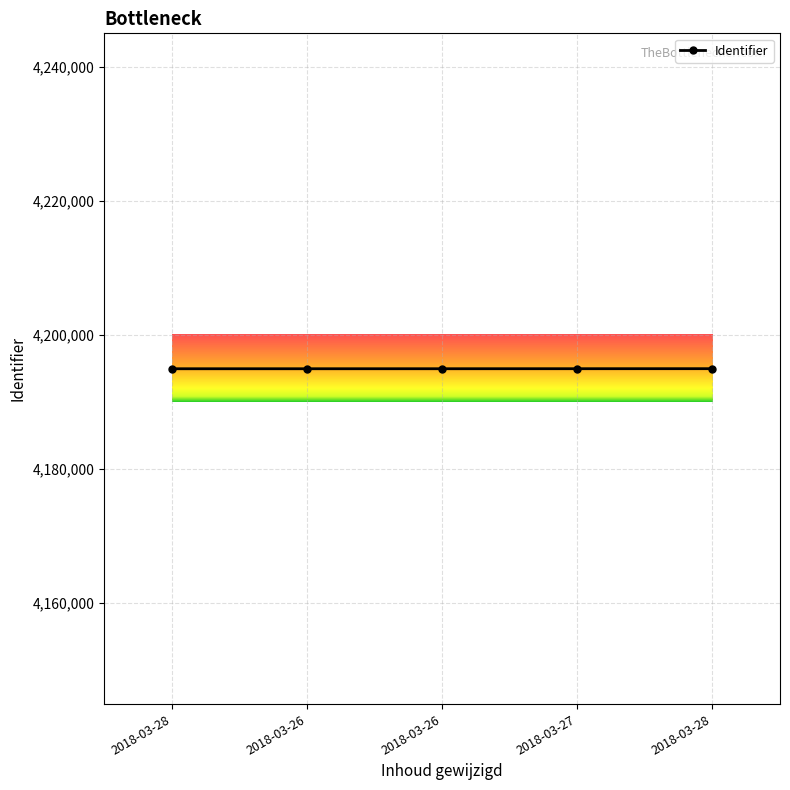

Reading left to right, extract all data points from this chart.

4194968	4194969	4194971	4194975	4194979